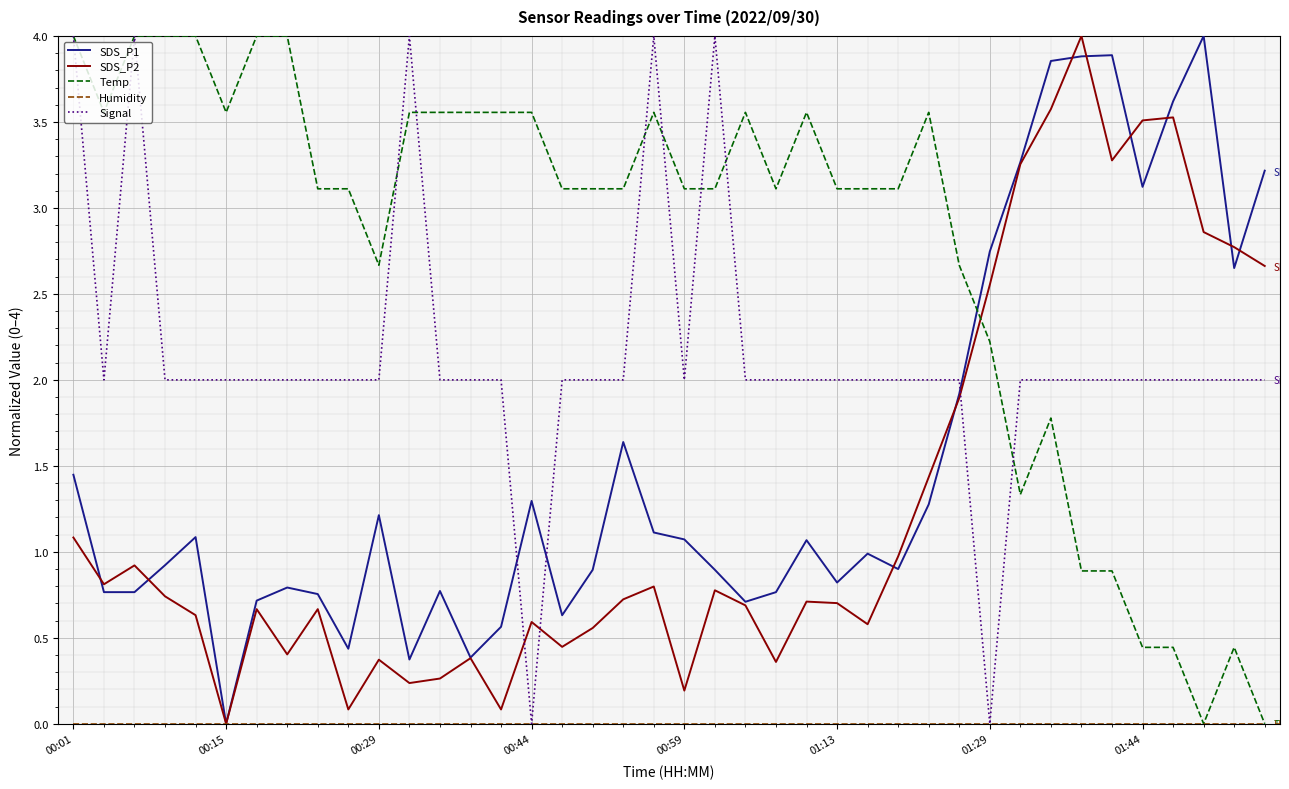

Which series has the largest total across all categories?

Temp